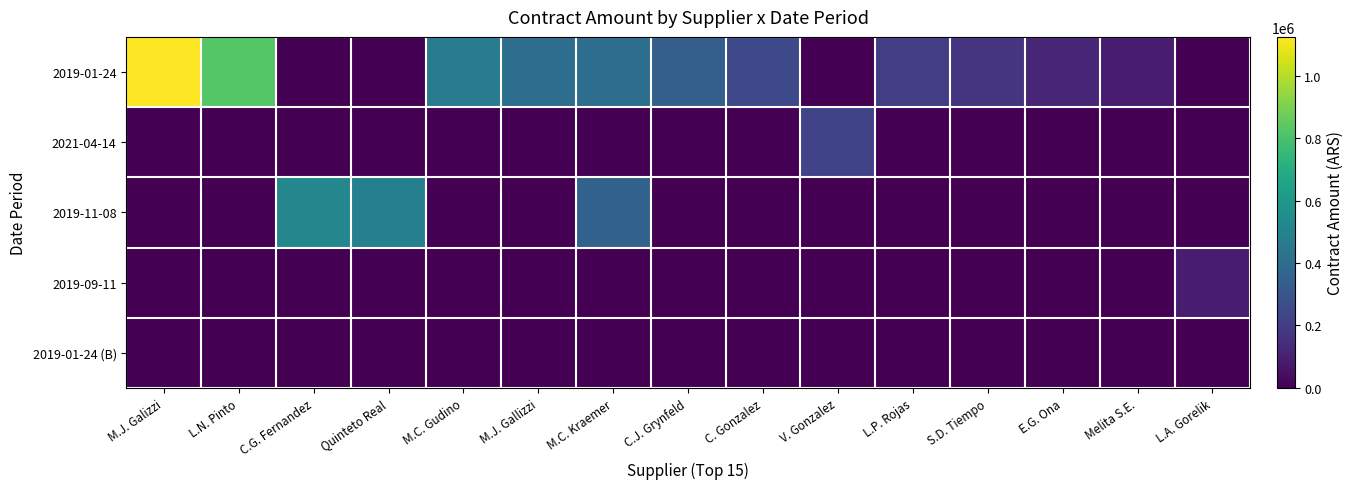

List the series in order of their peak value, highest first.

2019-01-24, 2019-11-08, 2021-04-14, 2019-09-11, 2019-01-24 (B)